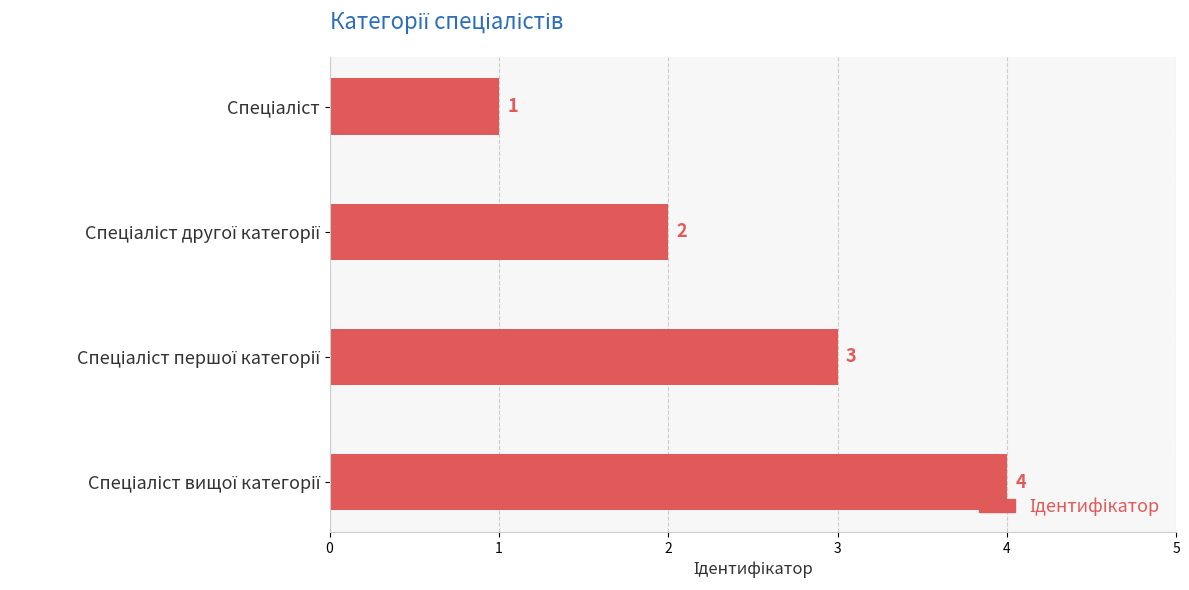

How many values are between 2 and 4?

3